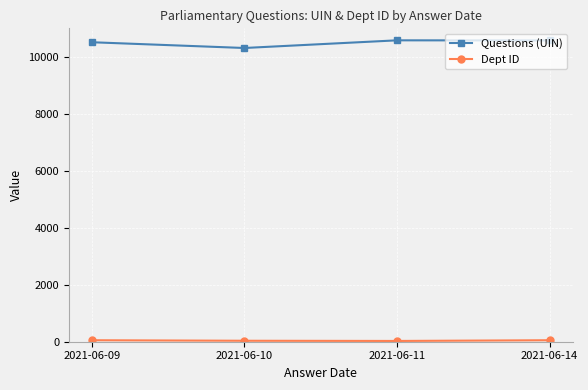

True or false: Questions (UIN) has a value of 10575 at 2021-06-14.

True